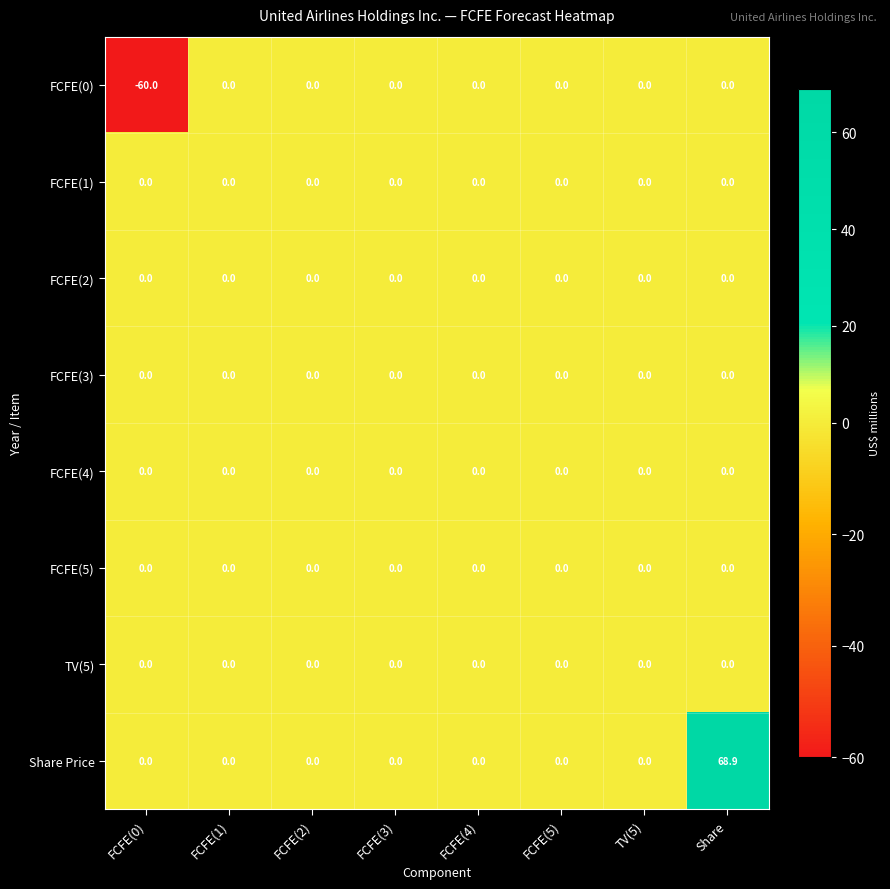

How many data points does each series have?

8